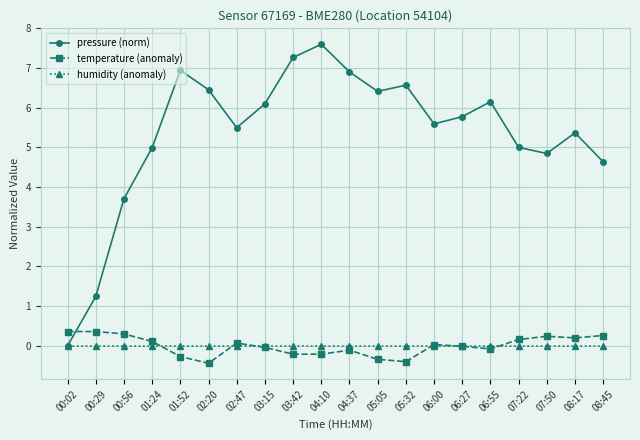

What is the sum of the temperature (anomaly) values at 03:15 and 06:55?

-0.1